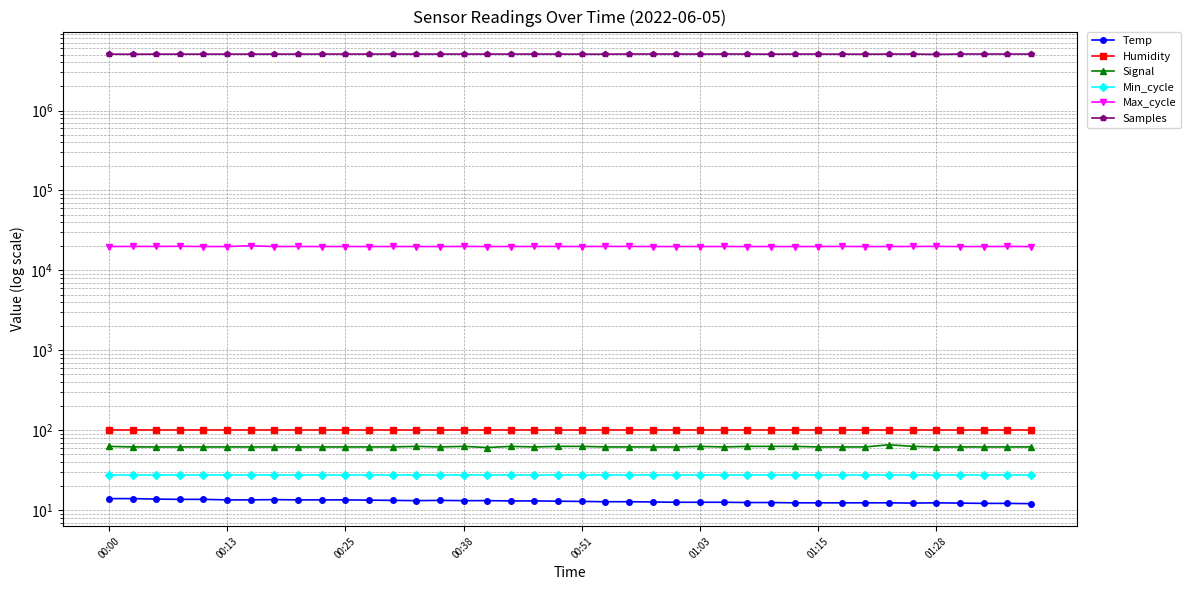

What is the difference between the highest and lowest values at 36?

5092695.7